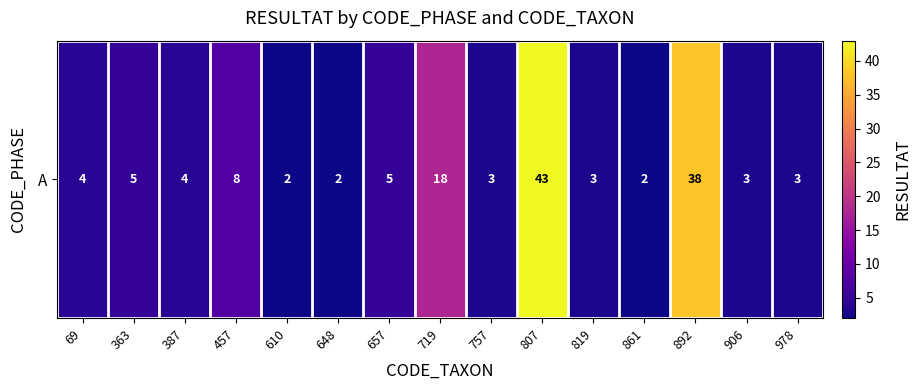

How many values are below 4?

7